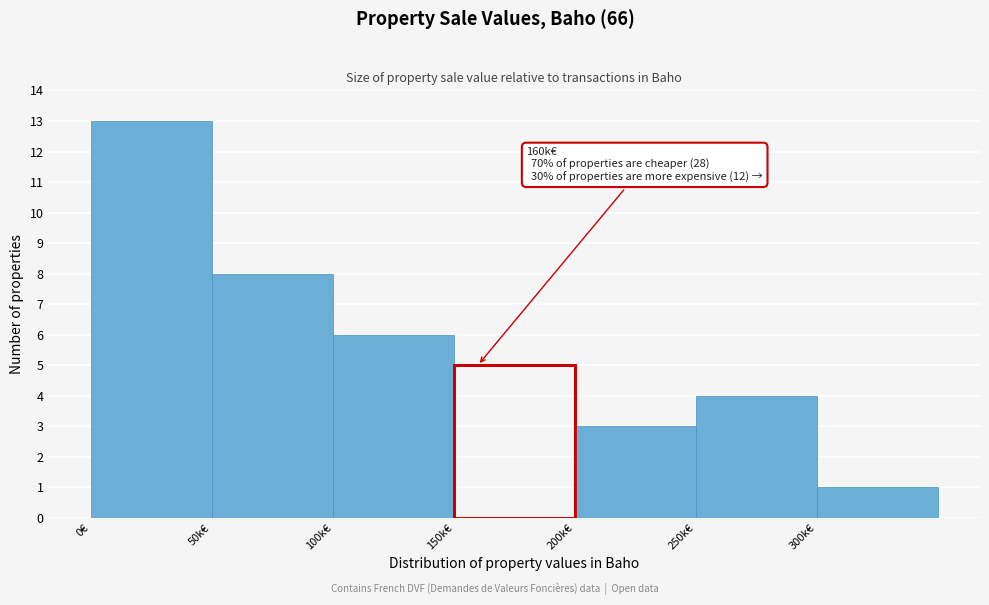

Reading right to left, list all the values displayed in this chart.

1	4	3	5	6	8	13